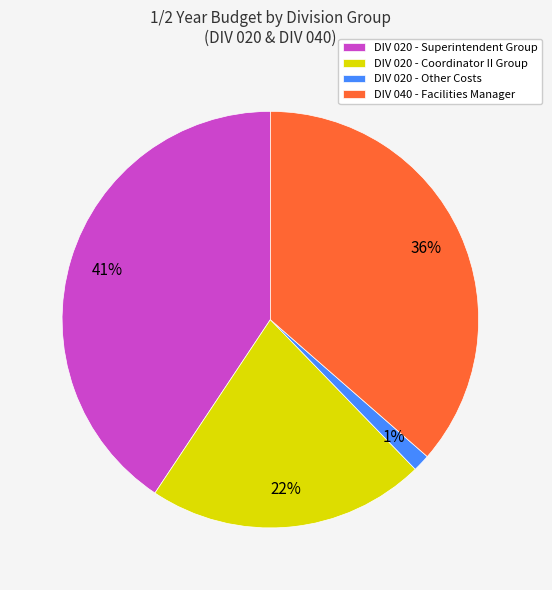

To the nearest percent, what percentage of the pie is DIV 040 - Facilities Manager?

36%